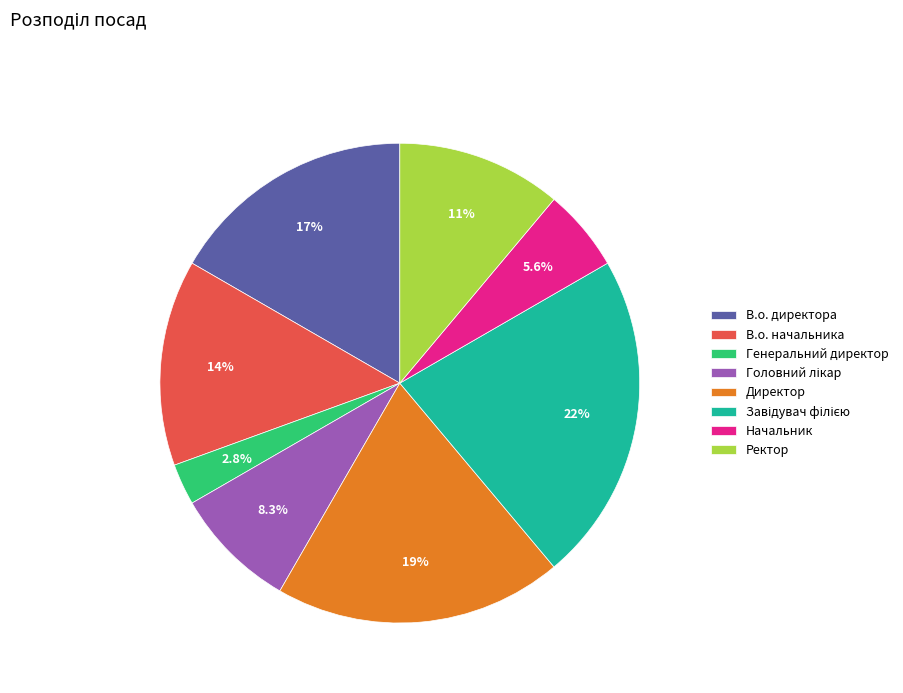

Does any single category account for the majority?

No